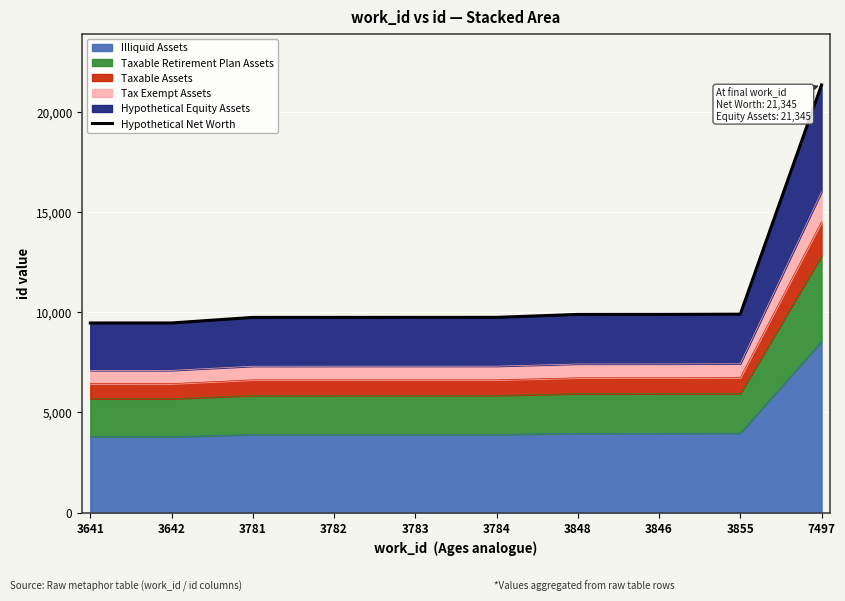

Reading right to left, what are all the values shown in this chart?

21345	9905	9893	9892	9745	9744	9743	9742	9465	9464